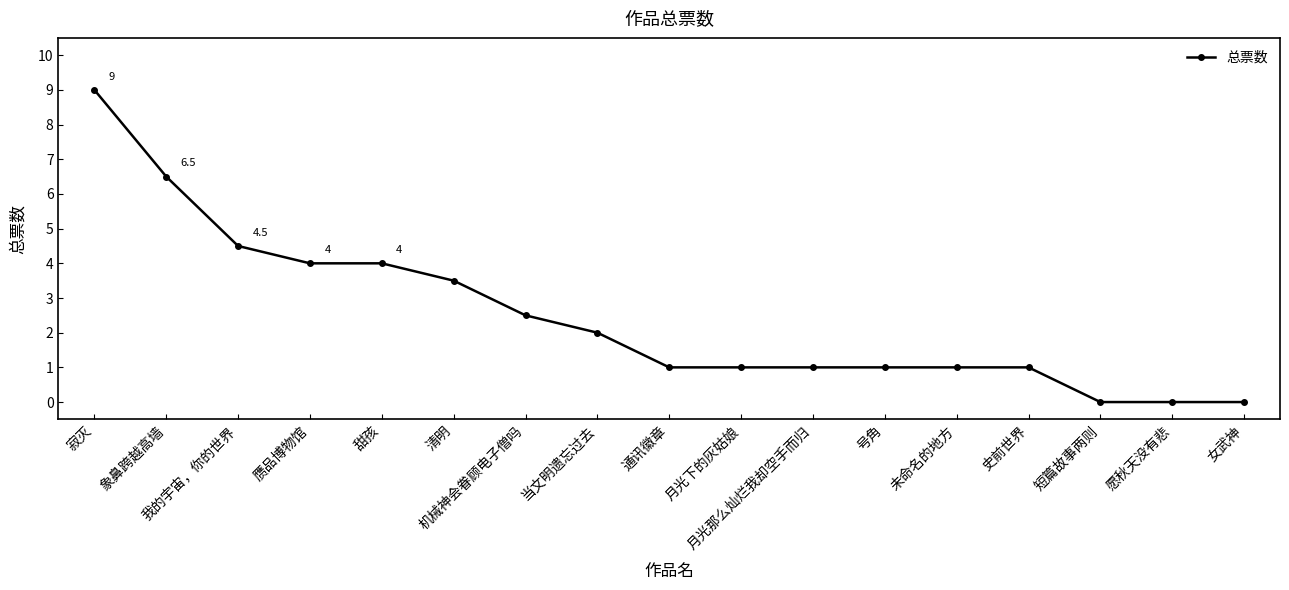

The chart shows a value of 1.0 at 号角. True or false?

True